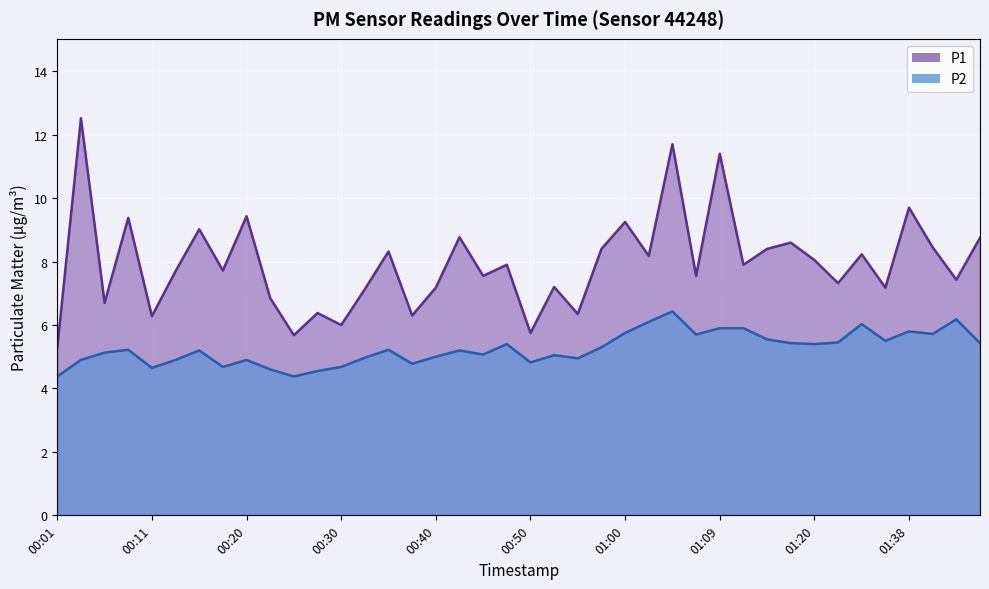

At 00:30, list the series in order from largest to smallest.

P1, P2